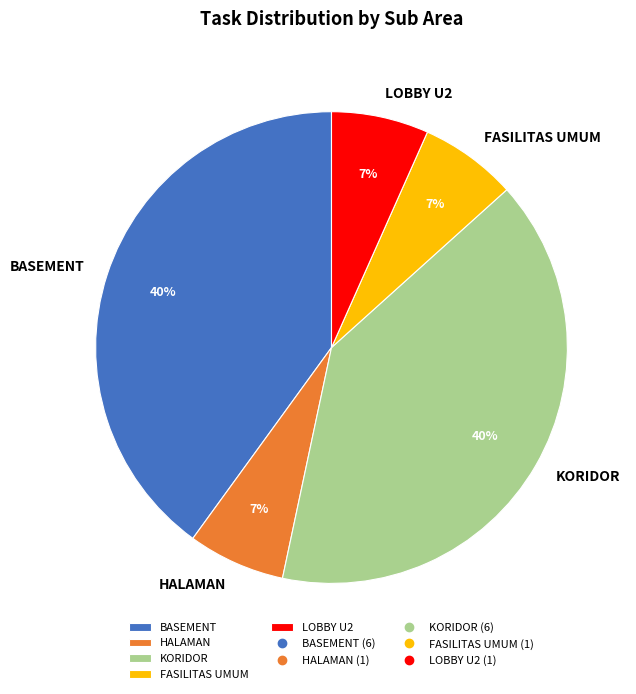

To the nearest percent, what is the average slice percentage?

20%